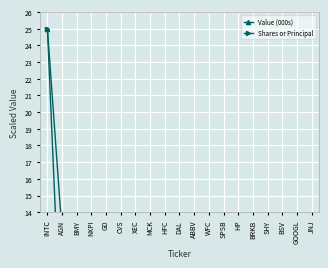

What is the total value across all series at CVS?

22.4